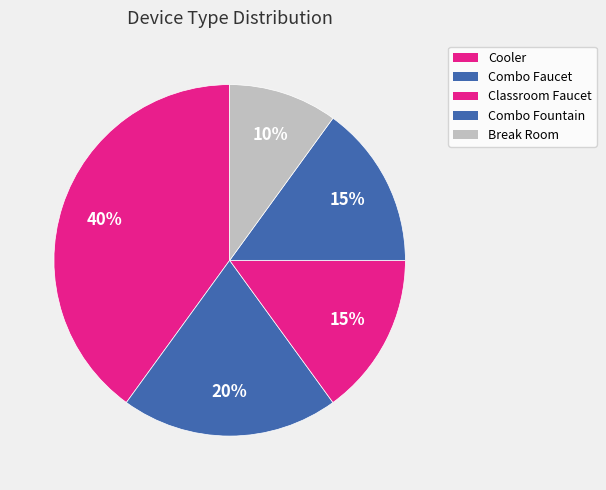

How many segments does this pie chart have?

5